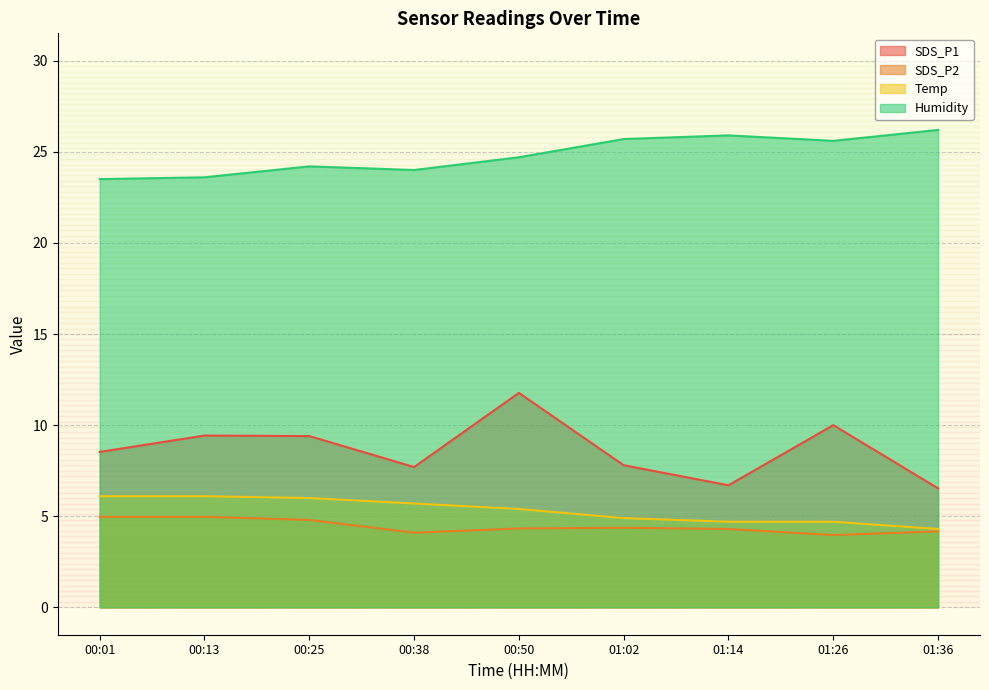

What is the label of the 1st point from the right?

01:36